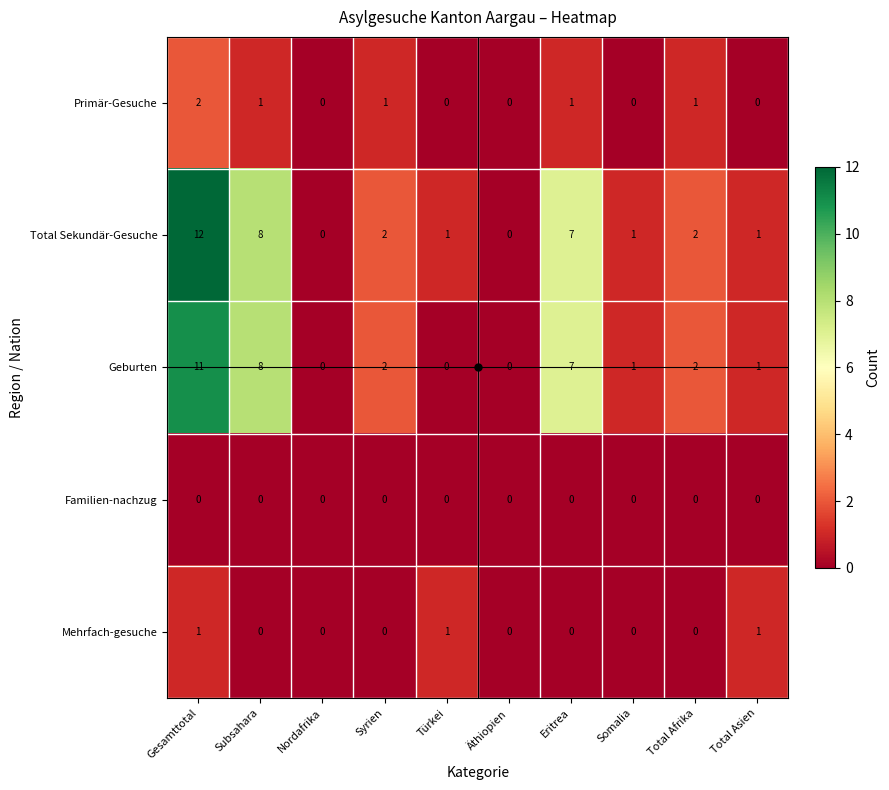

List the series in order of their peak value, highest first.

Total Sekundär-Gesuche, Geburten, Primär-Gesuche, Mehrfach-gesuche, Familien-nachzug